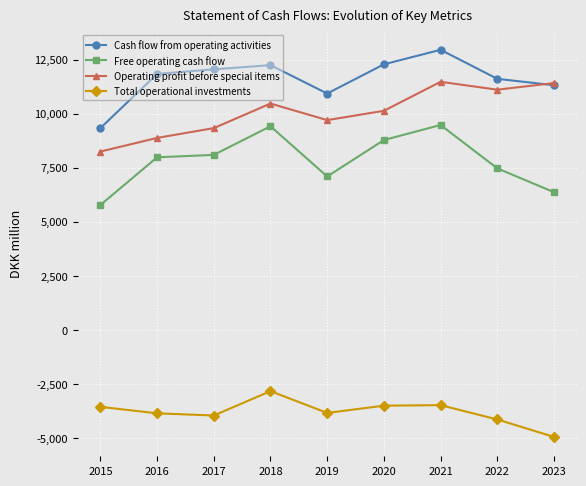

What are all the series names shown in the legend?

Cash flow from operating activities, Free operating cash flow, Operating profit before special items, Total operational investments